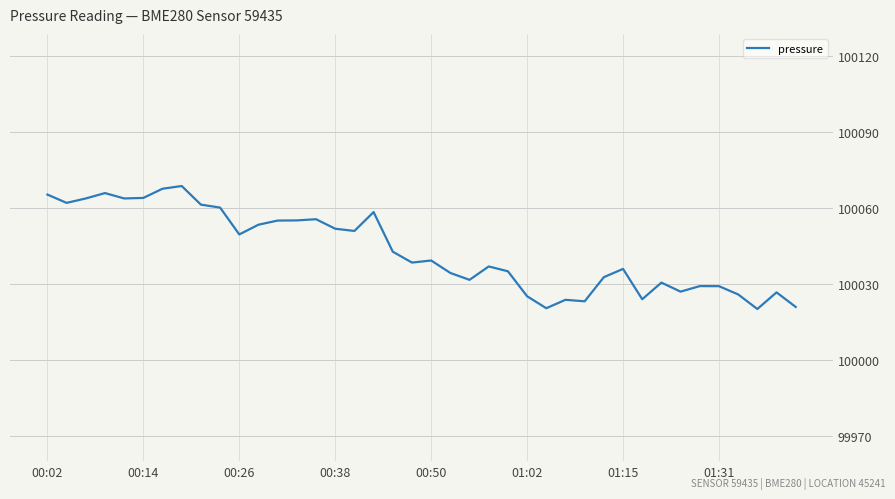

What is the difference between the maximum and minimum values?

48.5